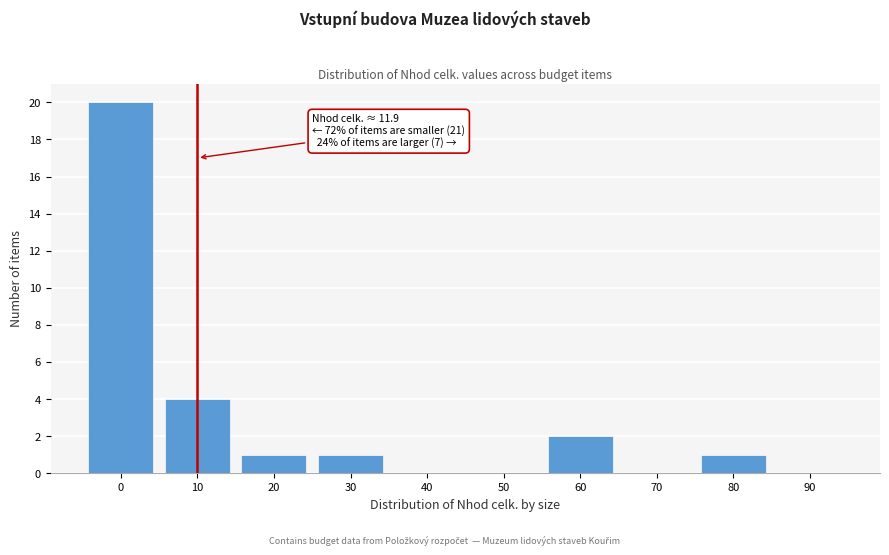

Reading right to left, extract all data points from this chart.

90=0	80=1	70=0	60=2	50=0	40=0	30=1	20=1	10=4	0=20